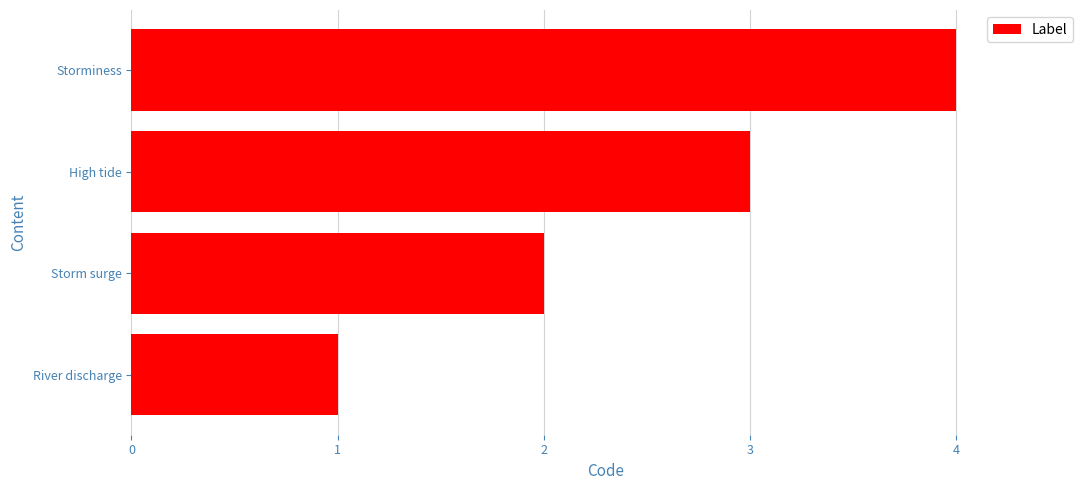

What is the ratio of the value at River discharge to the value at Storm surge?

0.5